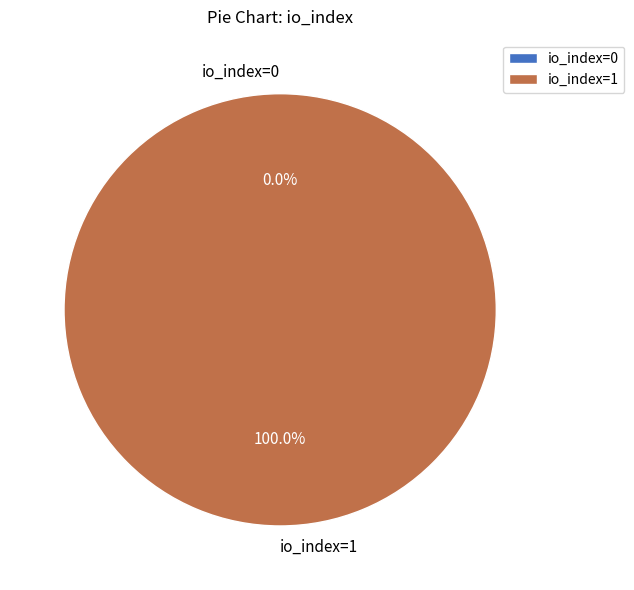

Which category has the smallest portion of the pie?

io_index=0